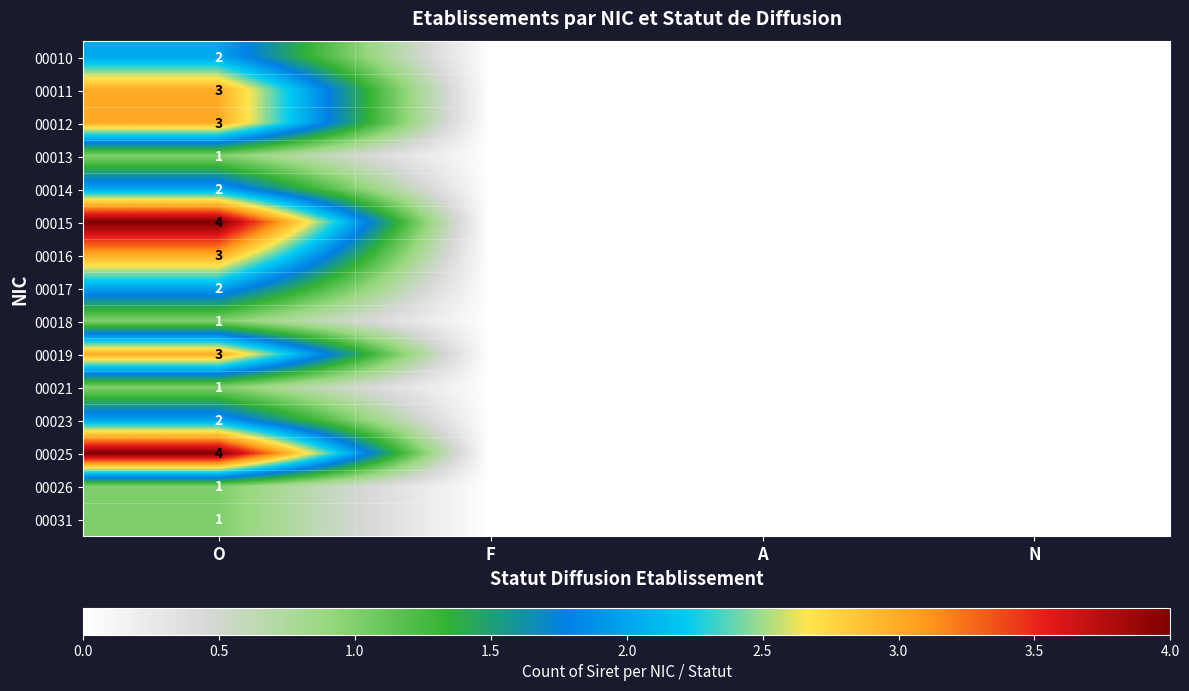

Is it true that 00031 equals 1 at O?

True